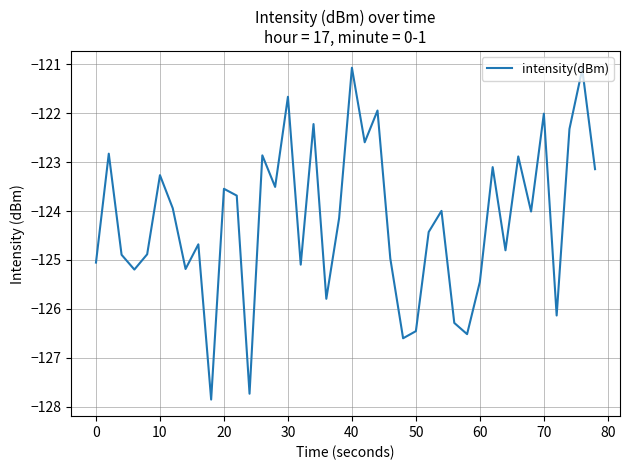

What is the minimum value shown in the chart?

-127.9